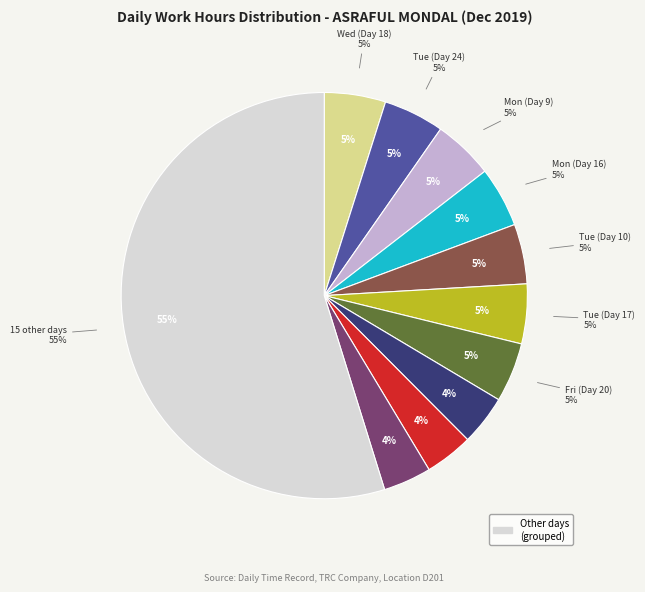

Is Mon (Day 23) the majority of the pie?

No